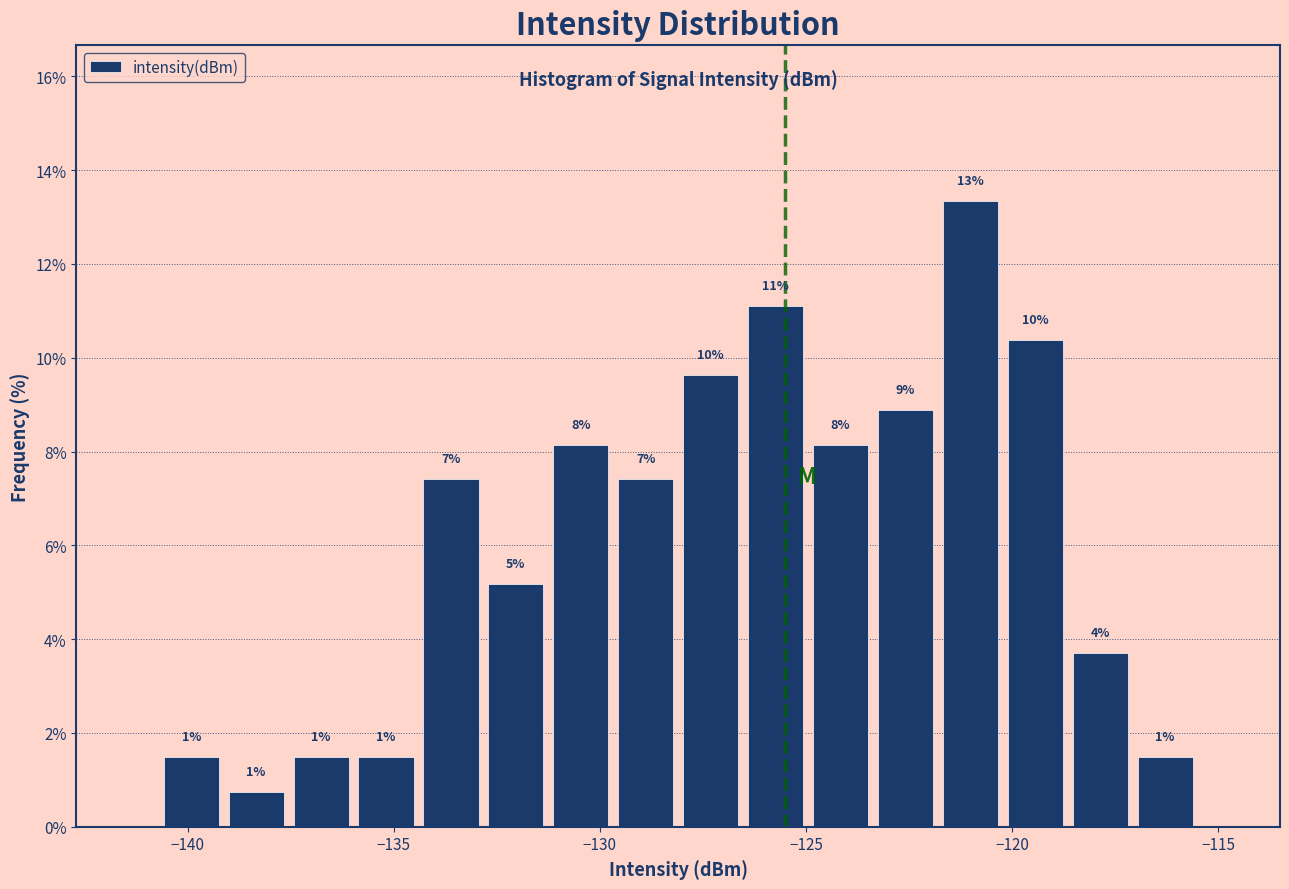

Around what value on the x-axis is the tallest bar? Give the approximate position of its centre, as read against the axis.

-121.0